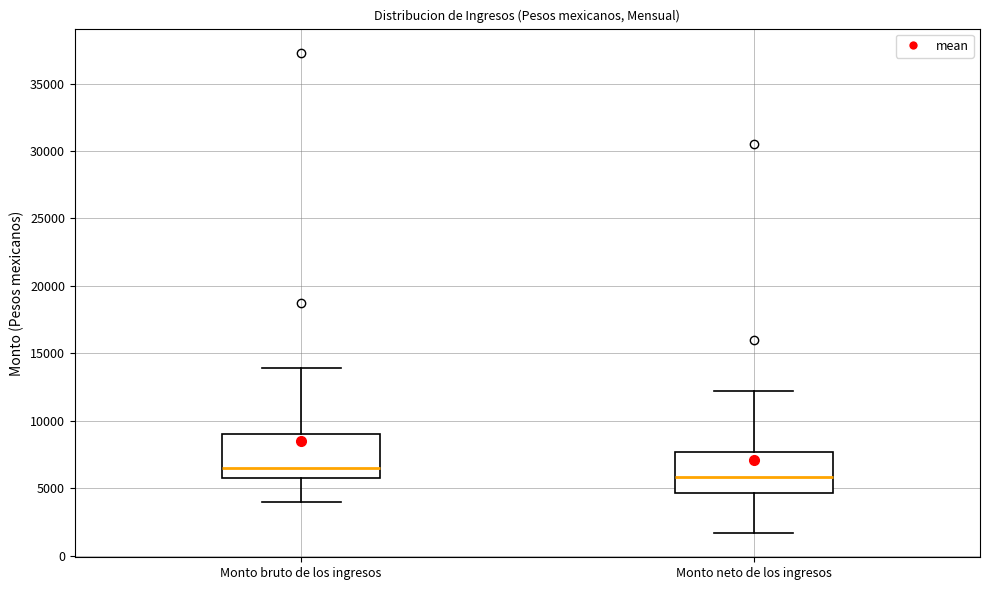

Where does the upper whisker of the box for Monto neto de los ingresos end on the y-axis? The values are not printed on the chart, so give them approximately, as read against the axis.

12000